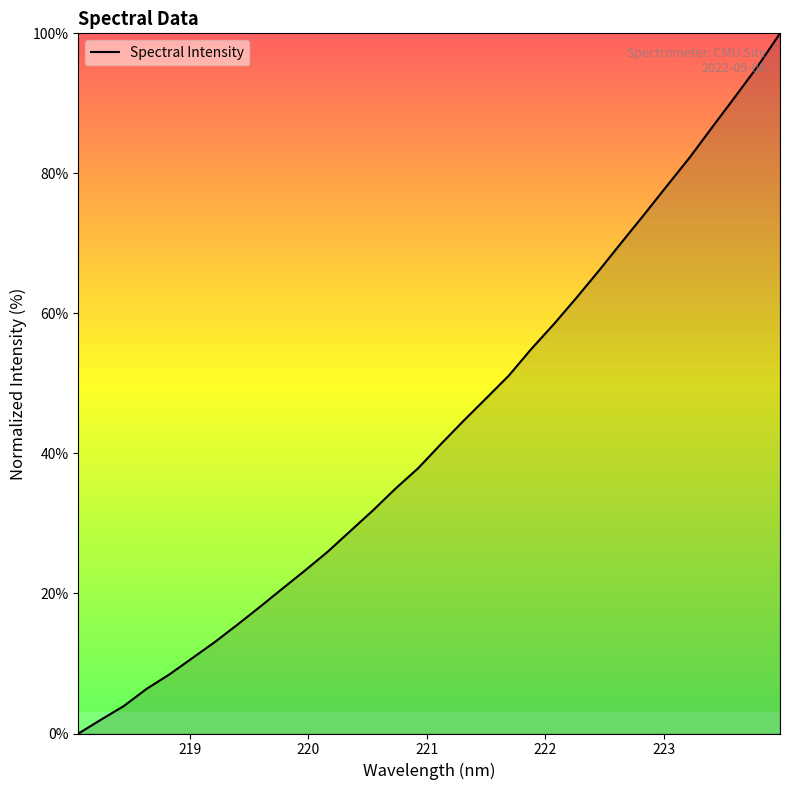

What is the greatest value displayed?

100.0